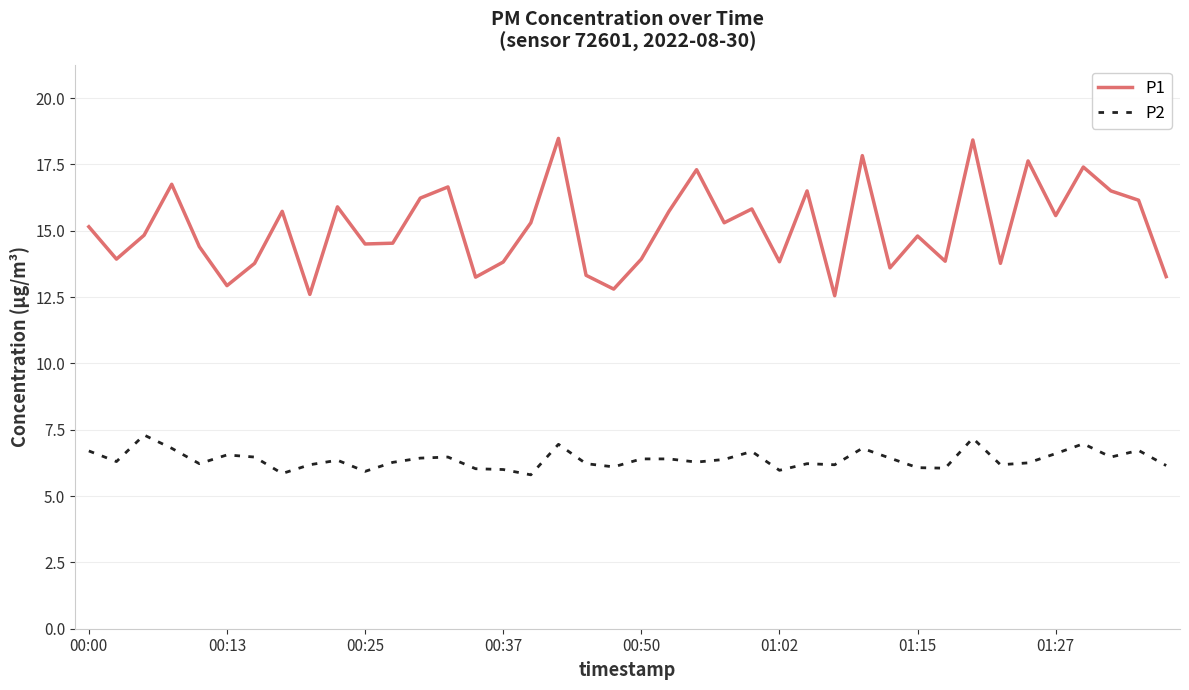

Count the number of categories in the chart.

40